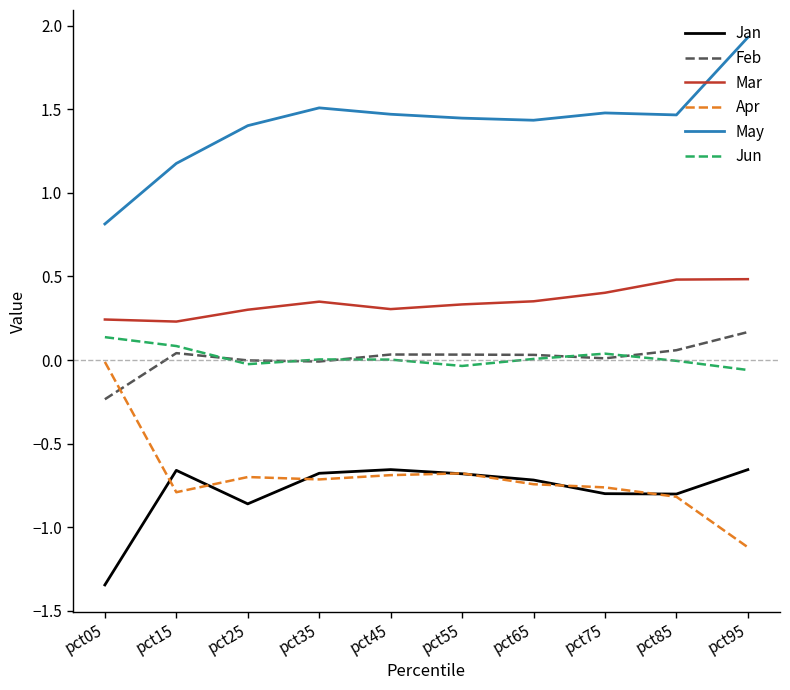

True or false: Jun has a value of 0.0 at pct35.

True